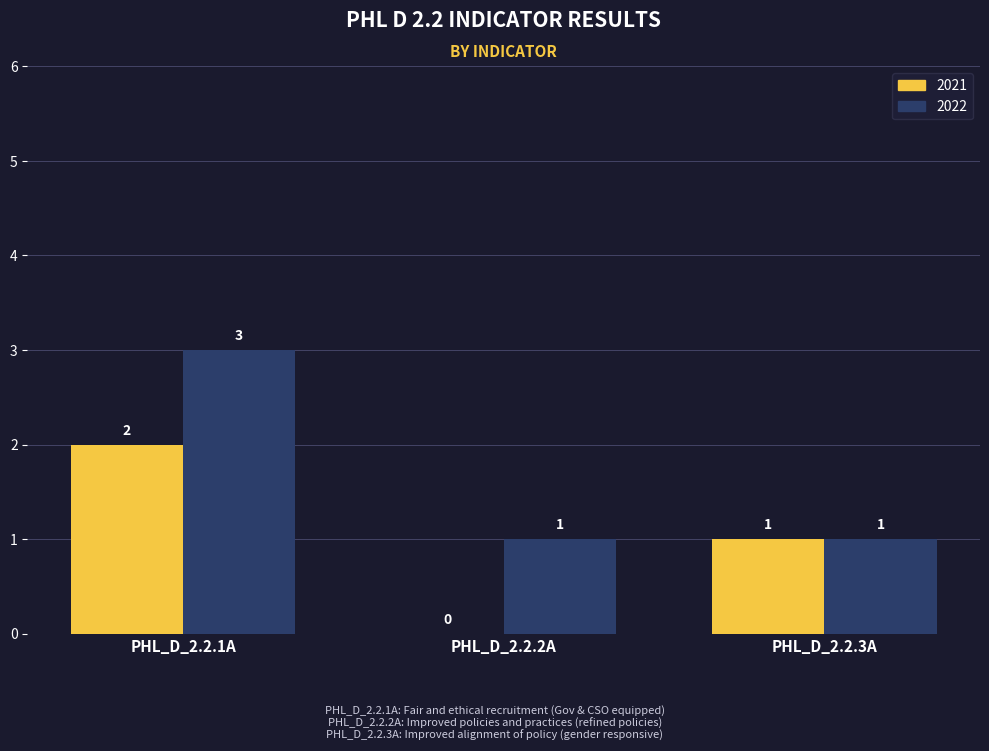

Which category has the highest value across all series?

PHL_D_2.2.1A